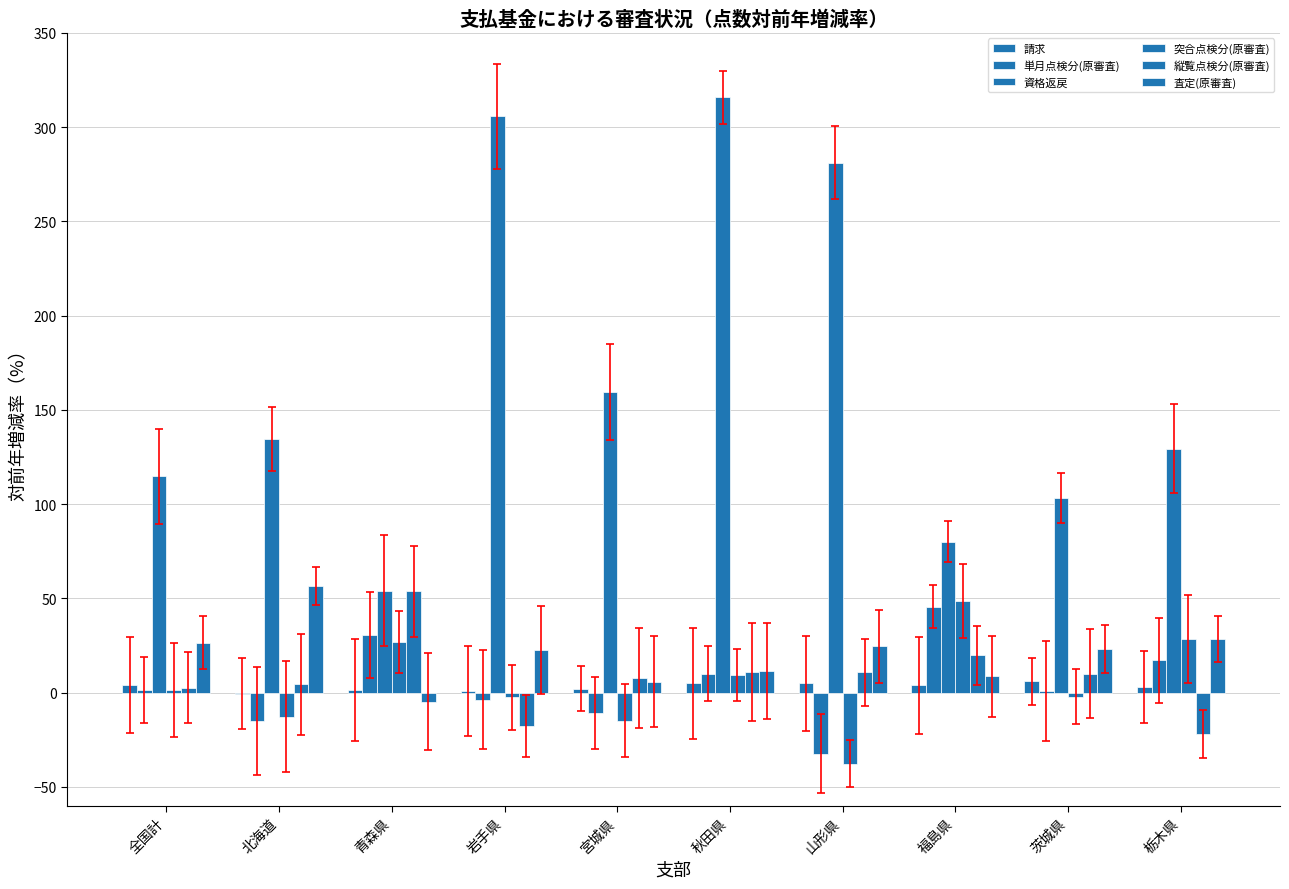

How many groups of bars are there?

10